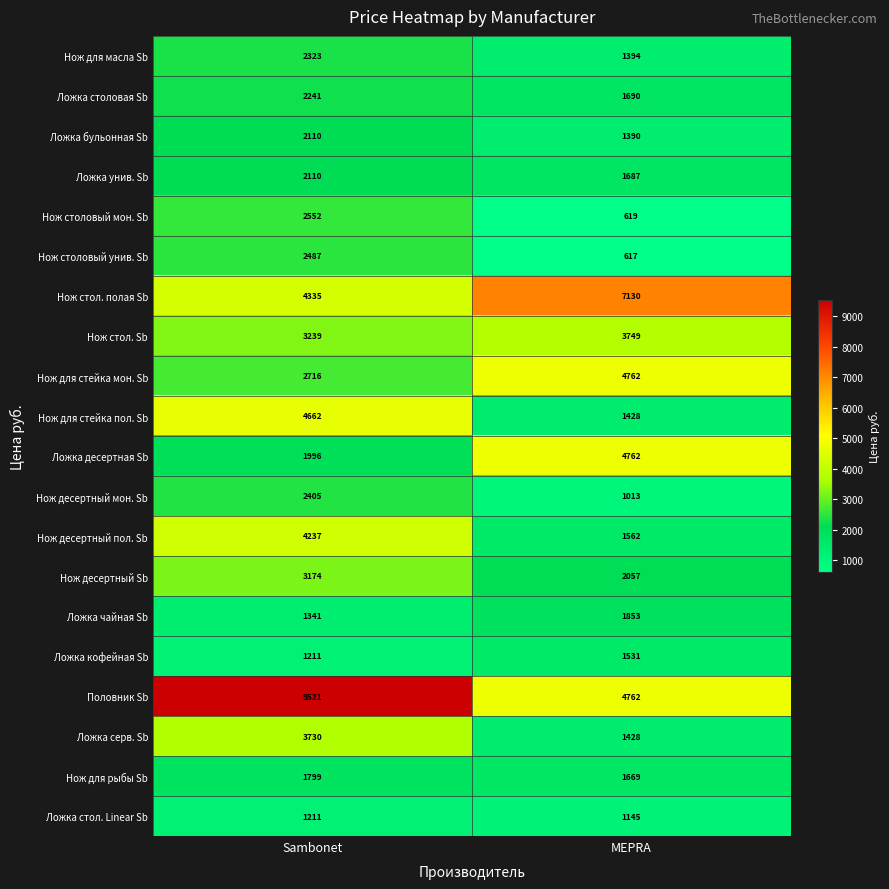

Is it true that Нож для рыбы Sb equals 462 at Sambonet?

False